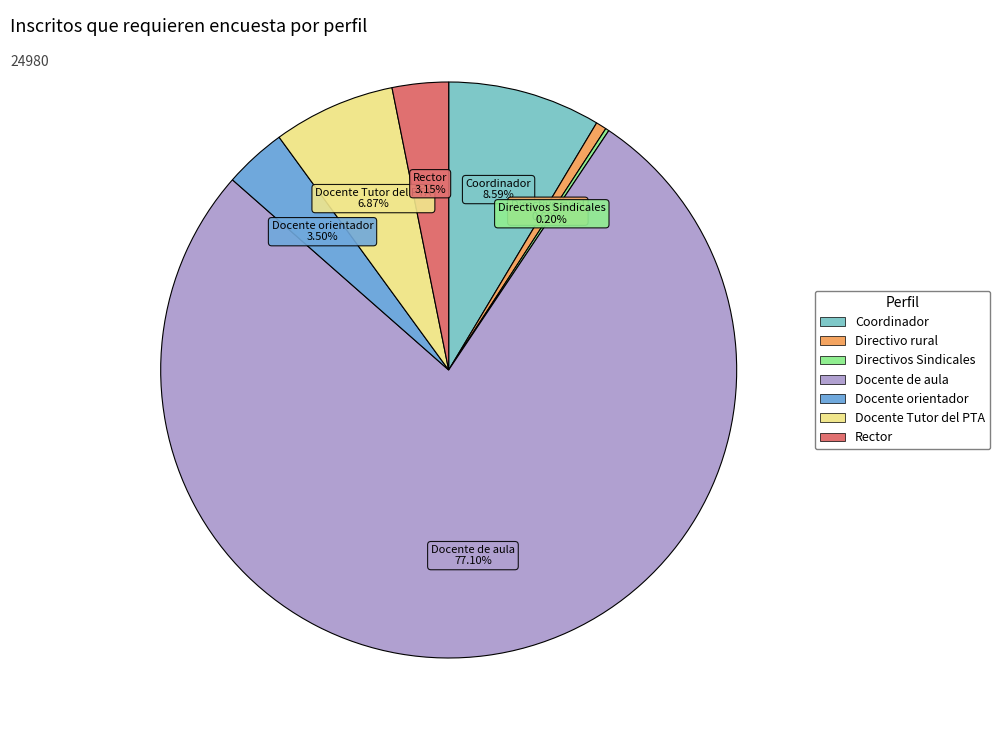

Is the sum of Directivo rural and Coordinador greater than half?

No